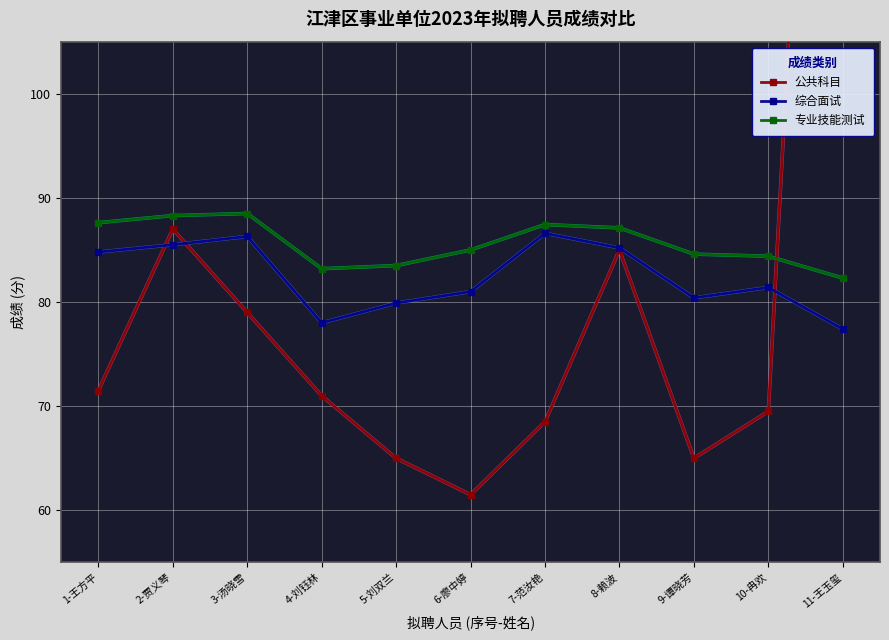

Is it true that 公共科目 equals 200.6 at 11-王玉玺?

True